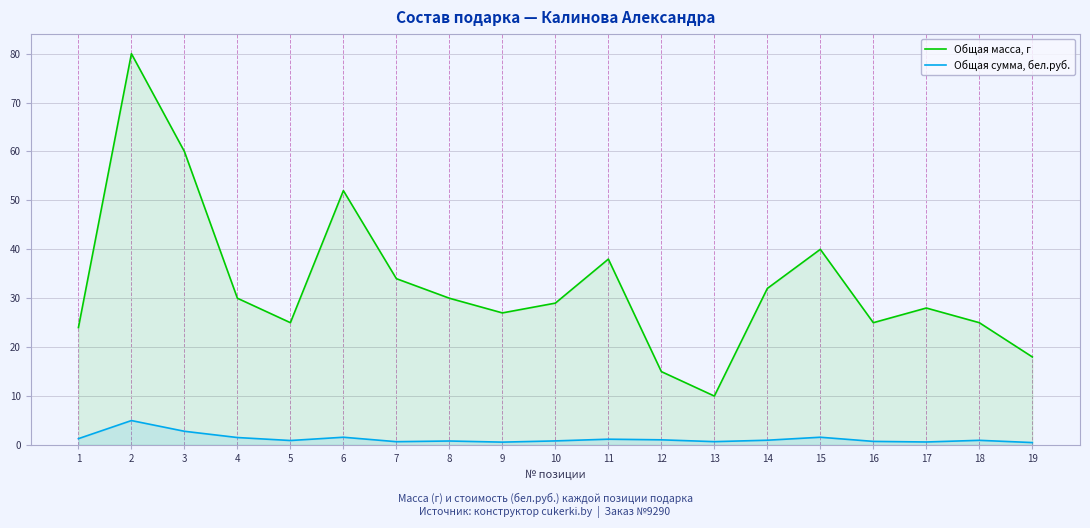

True or false: Общая масса, г and Общая сумма, бел.руб. intersect in this chart.

False